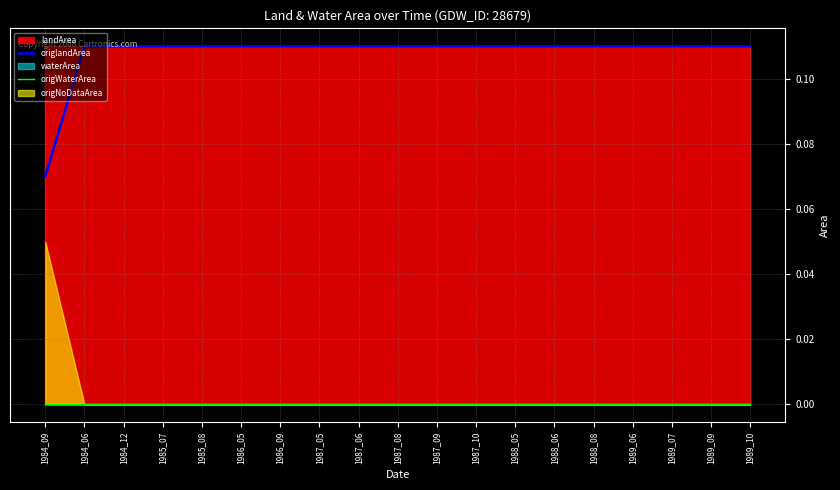

The origlandArea series shows 0.1 at 1987_08. True or false?

True